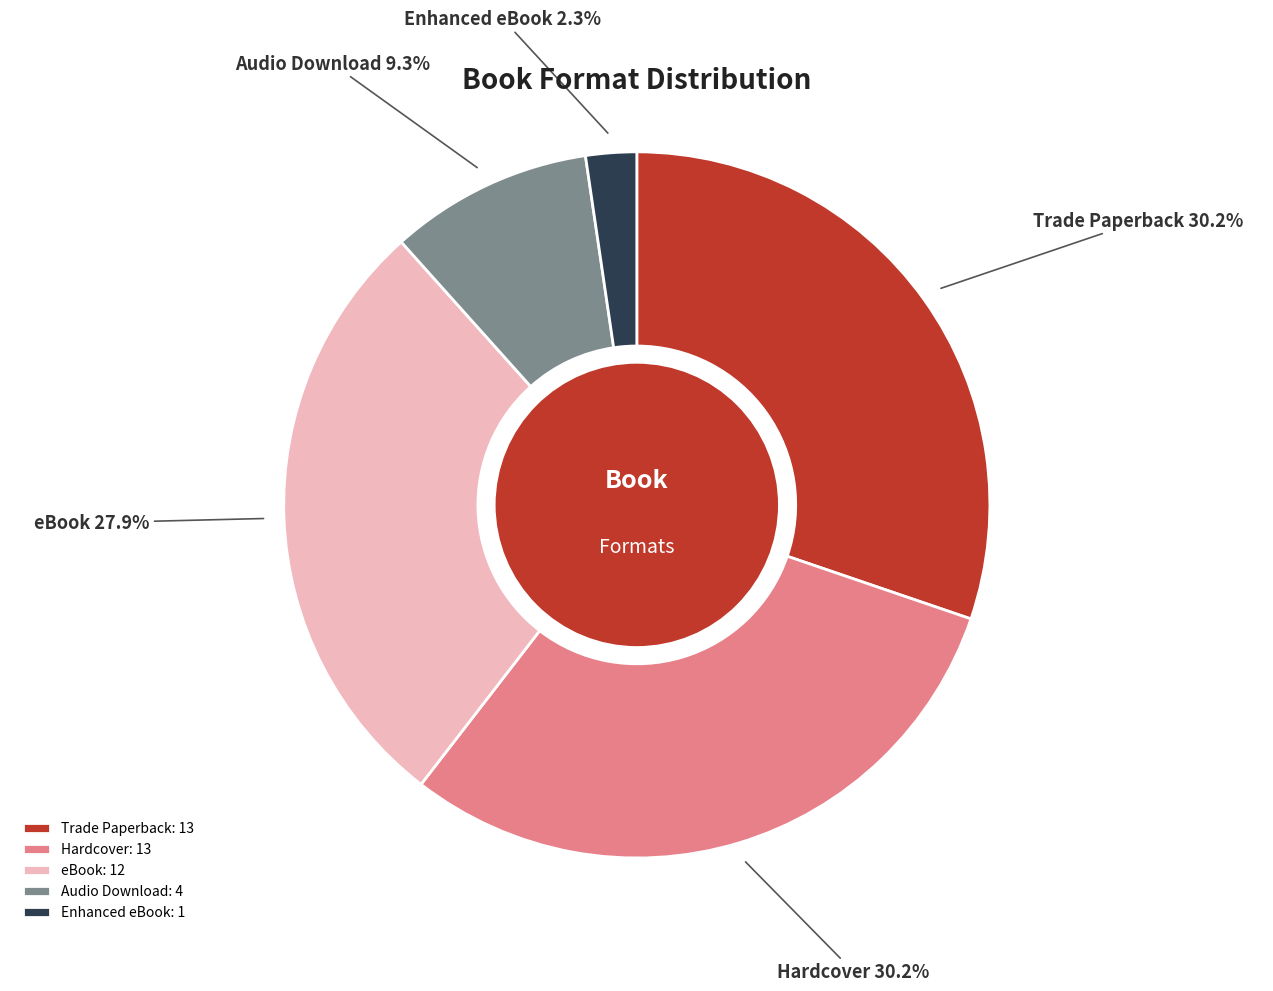

How many segments does this pie chart have?

5